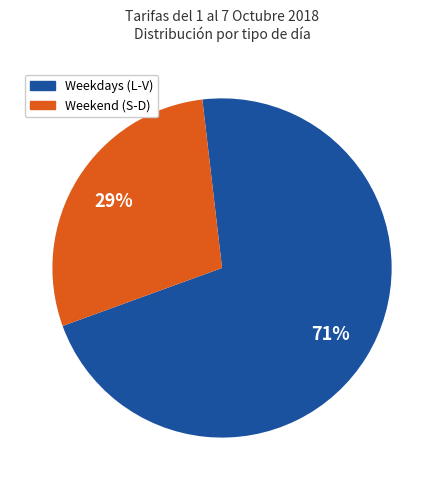

Is there any slice that represents more than half of the pie?

Yes